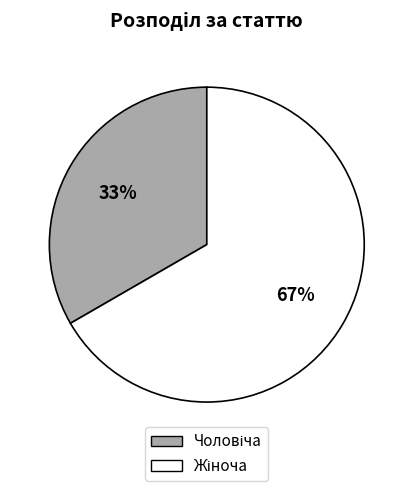

To the nearest percent, what is the average slice percentage?

50%